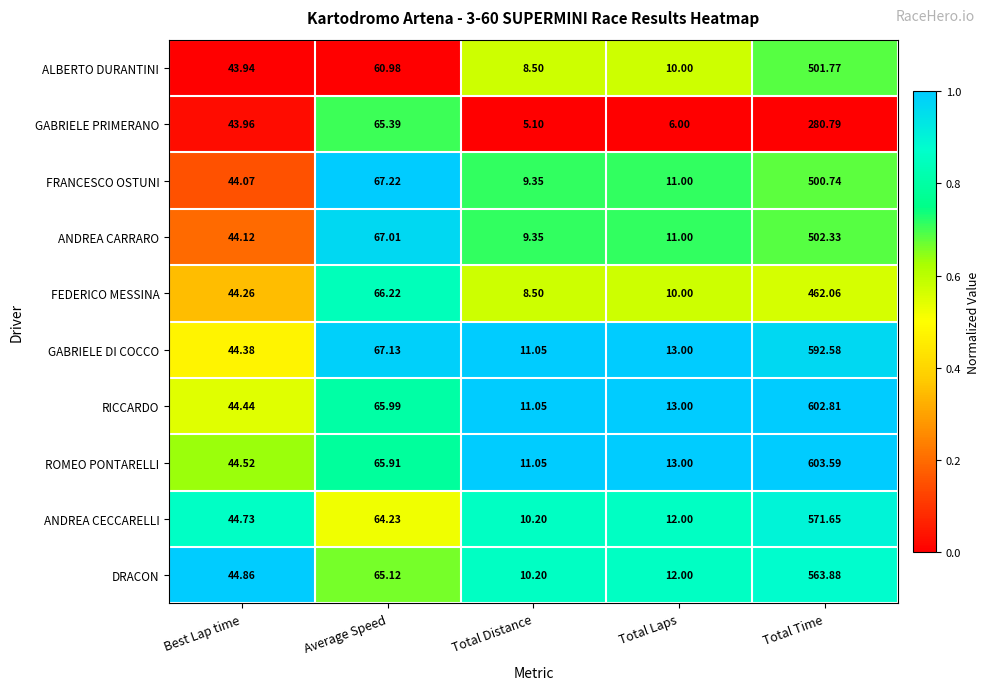

What is the total value across all series at Best Lap time?

443.3